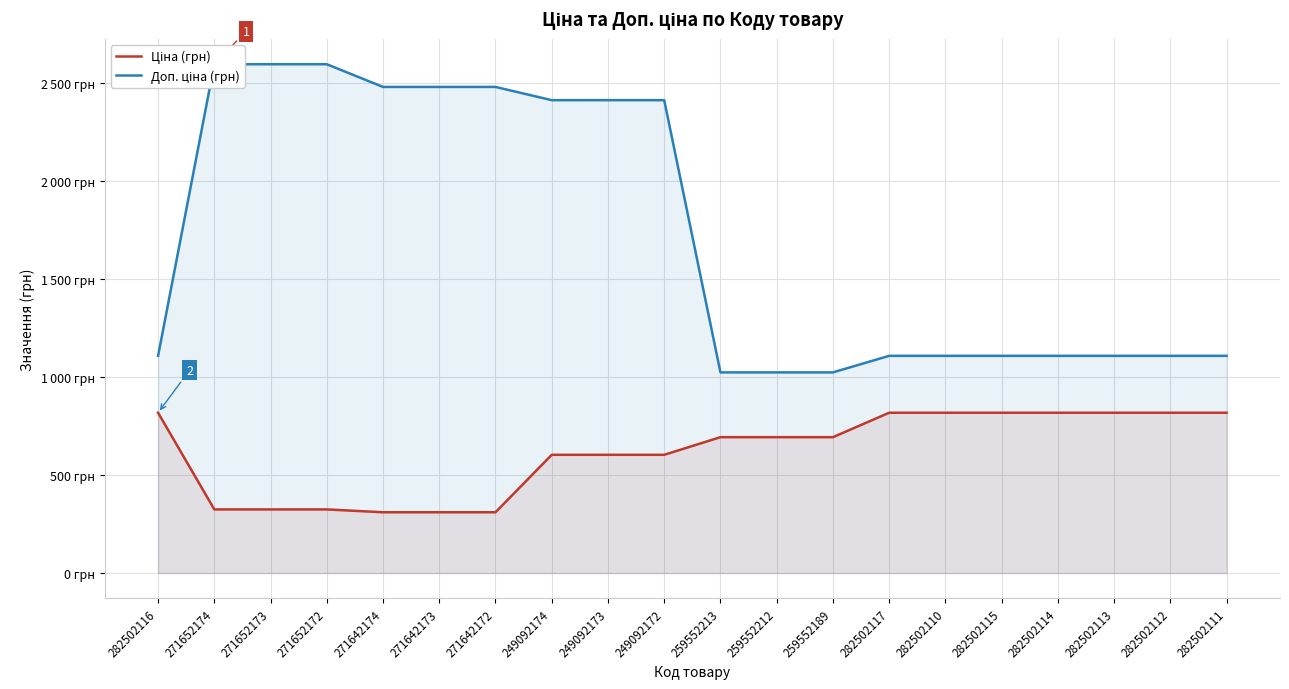

Rank the series at 259552213 from highest to lowest value.

Доп. ціна (грн), Ціна (грн)